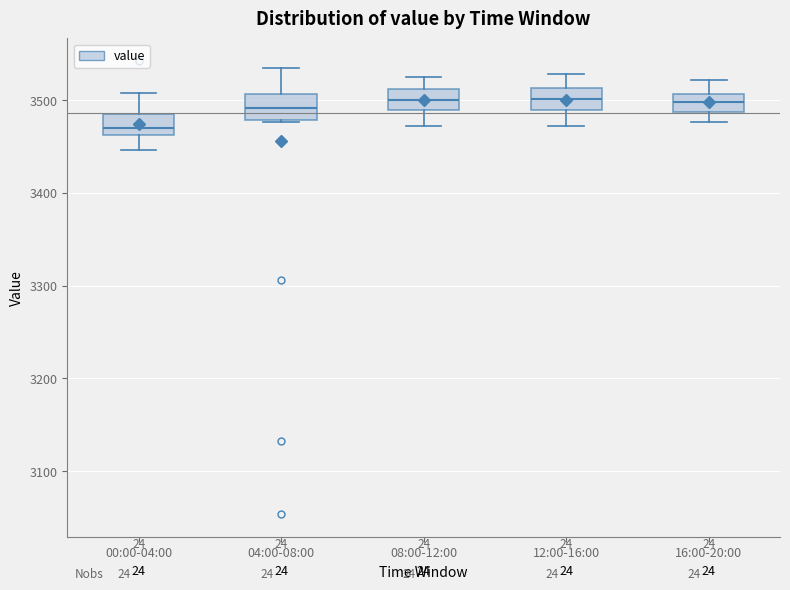

Where is the upper edge of the box for 04:00-08:00 on the y-axis? The values are not printed on the chart, so give them approximately, as read against the axis.

3510